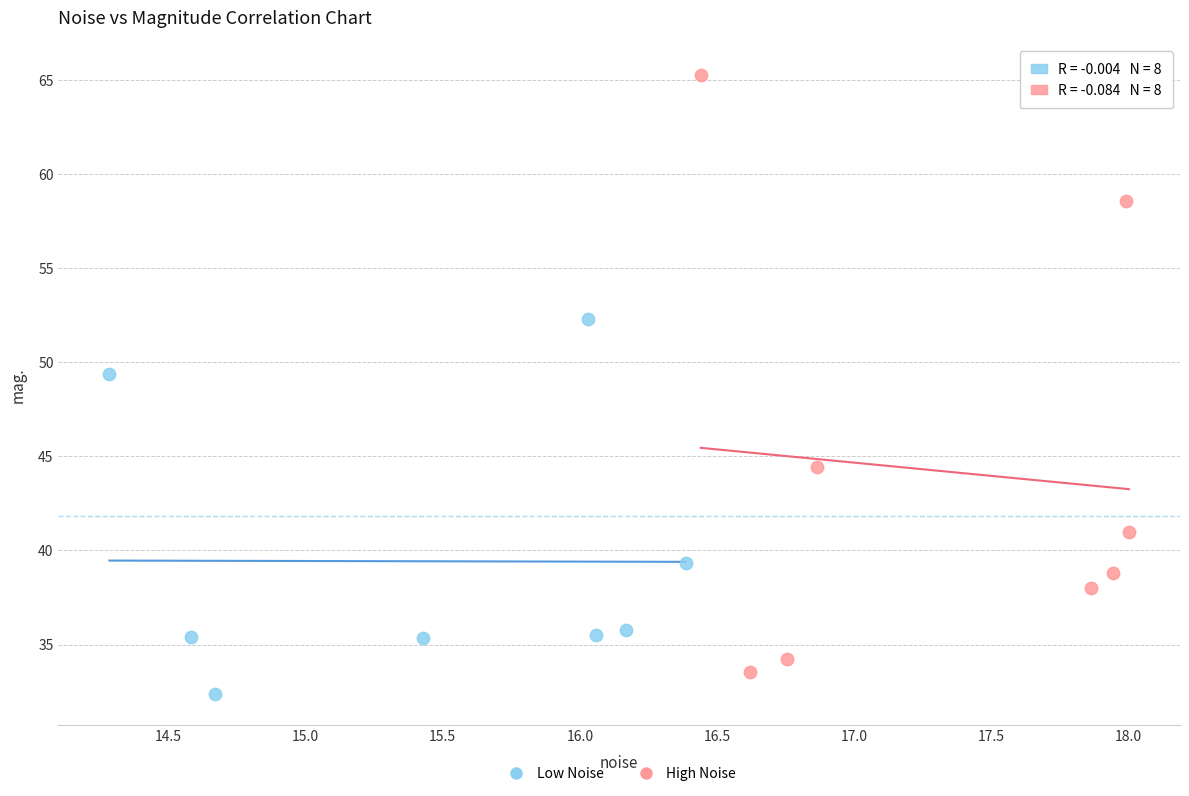

Which series reaches the minimum Y coordinate?

Low Noise